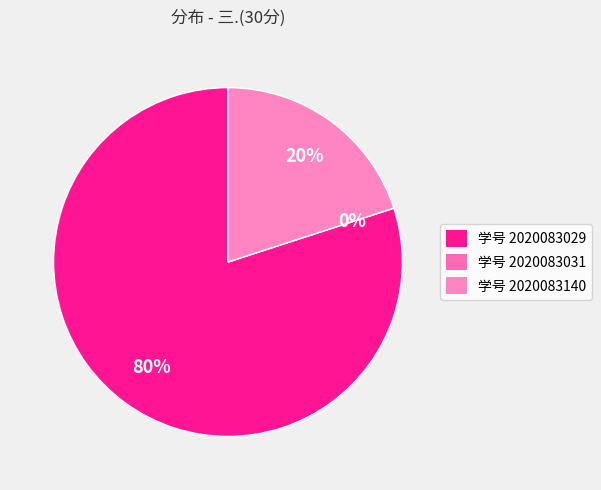

Is it true that 2020083031 is 6% of the pie?

False